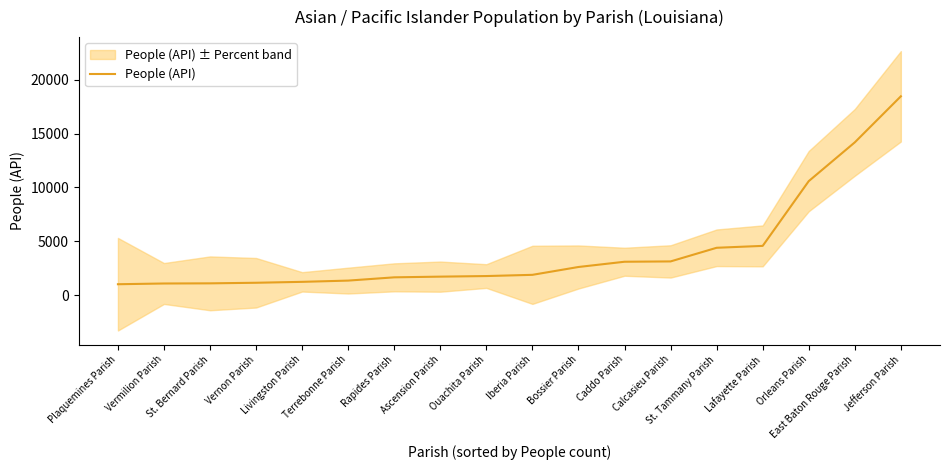

Rank the categories by value from lowest to highest.

Plaquemines Parish, Vermilion Parish, St. Bernard Parish, Vernon Parish, Livingston Parish, Terrebonne Parish, Rapides Parish, Ascension Parish, Ouachita Parish, Iberia Parish, Bossier Parish, Caddo Parish, Calcasieu Parish, St. Tammany Parish, Lafayette Parish, Orleans Parish, East Baton Rouge Parish, Jefferson Parish